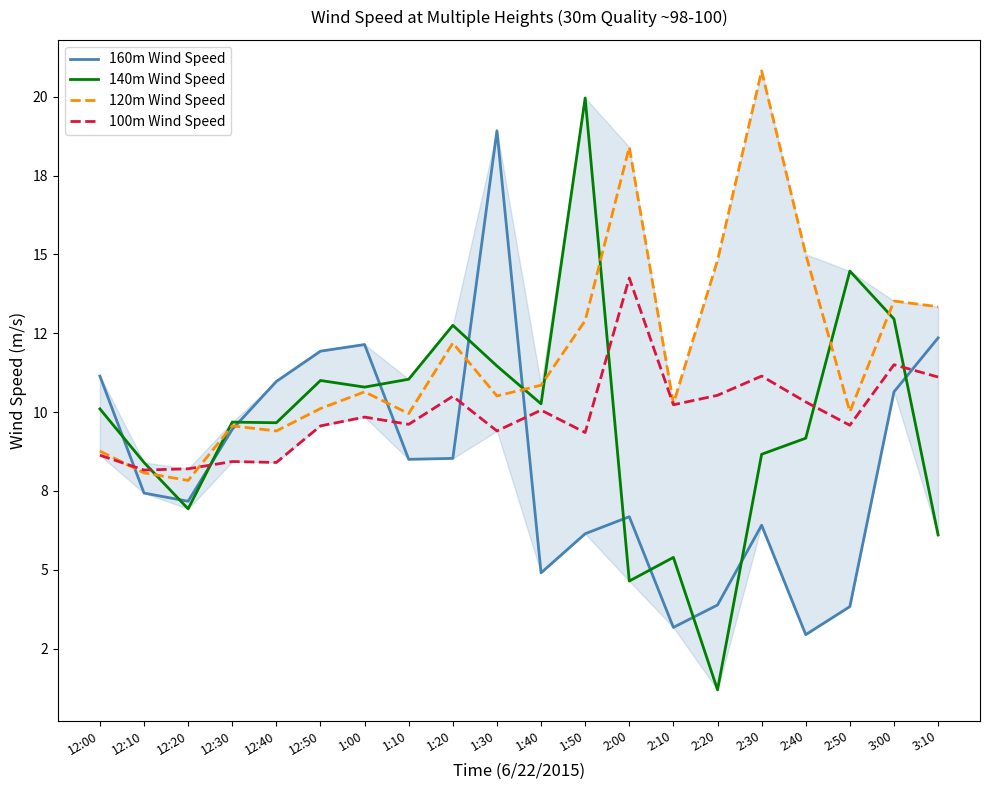

What are all the series names shown in the legend?

160m Wind Speed, 140m Wind Speed, 120m Wind Speed, 100m Wind Speed